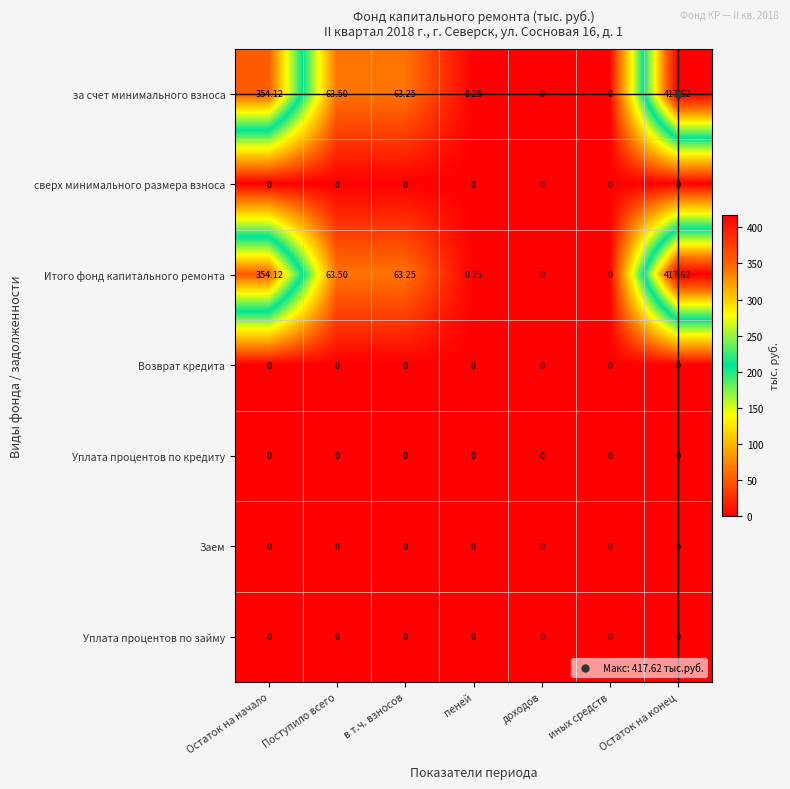

How many series are shown in this chart?

7